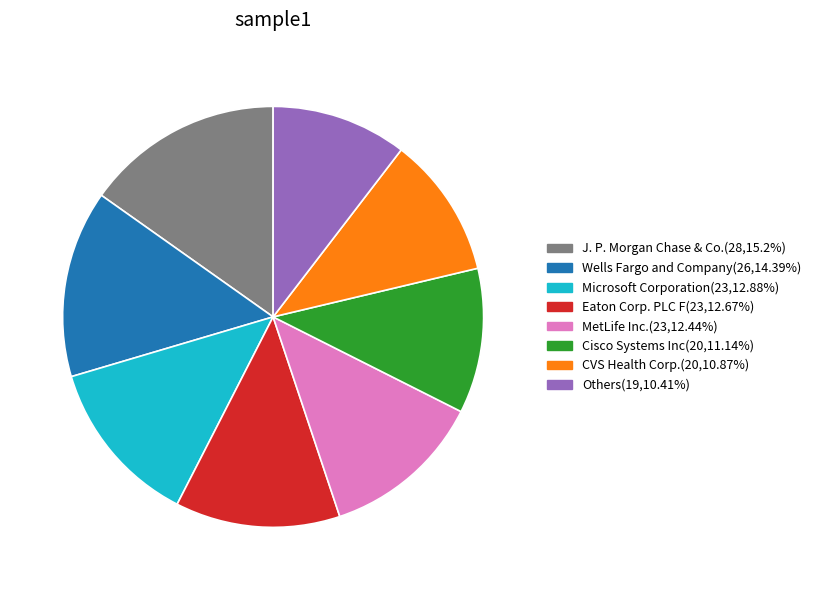

Does any single category account for the majority?

No